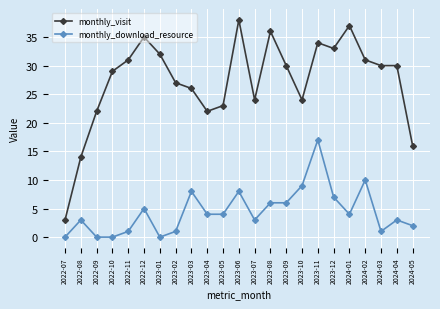

Count the number of categories in the chart.

23